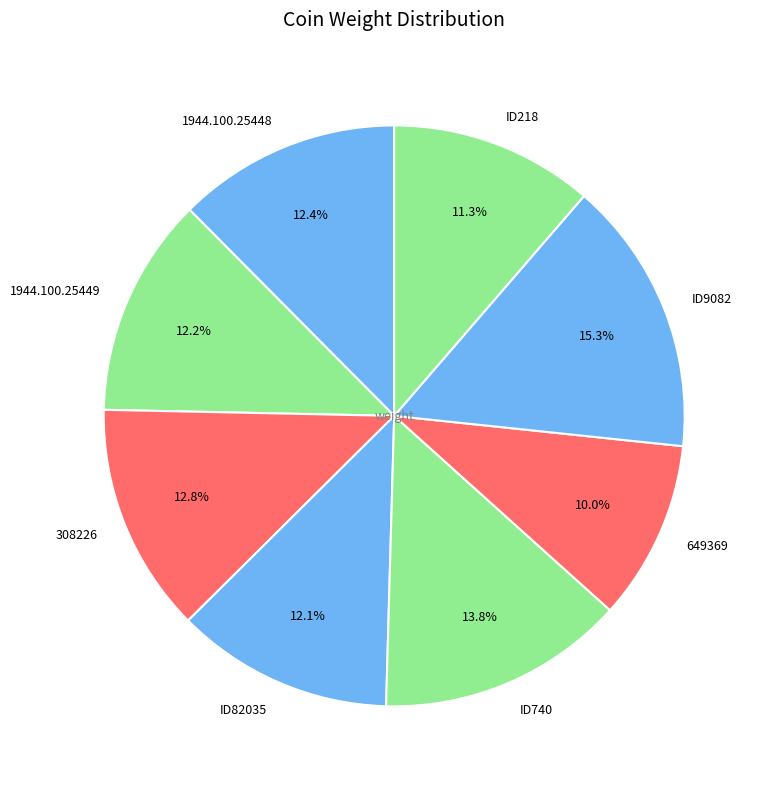

Which has a higher value, 308226 or ID9082?

ID9082